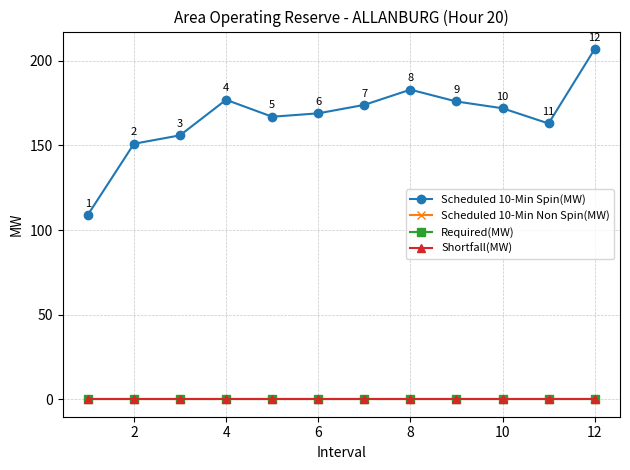

Does the chart have visible grid lines?

Yes